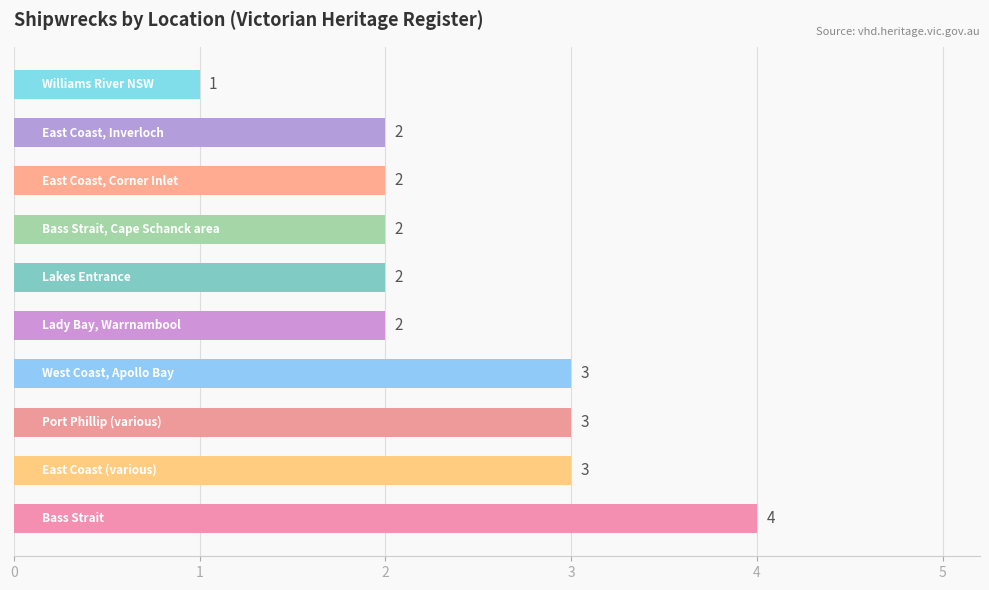

How many values are between 2 and 3?

8